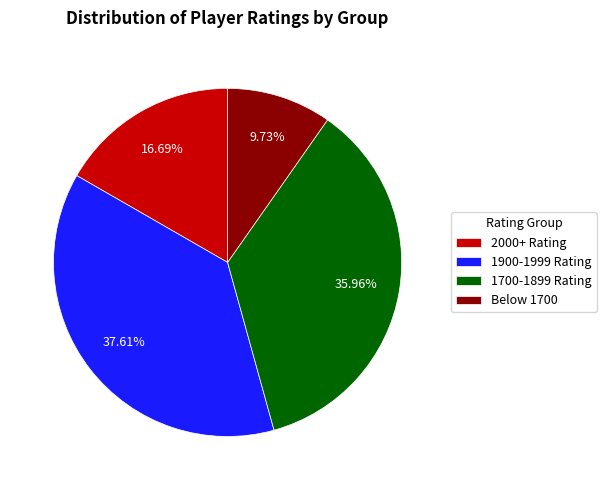

Does any single category account for the majority?

No